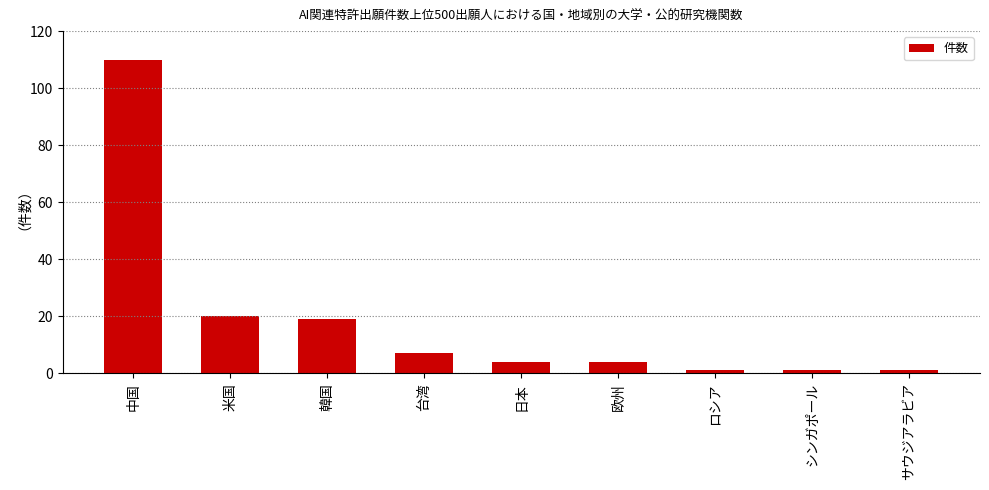

The value at ロシア is 1. True or false?

True